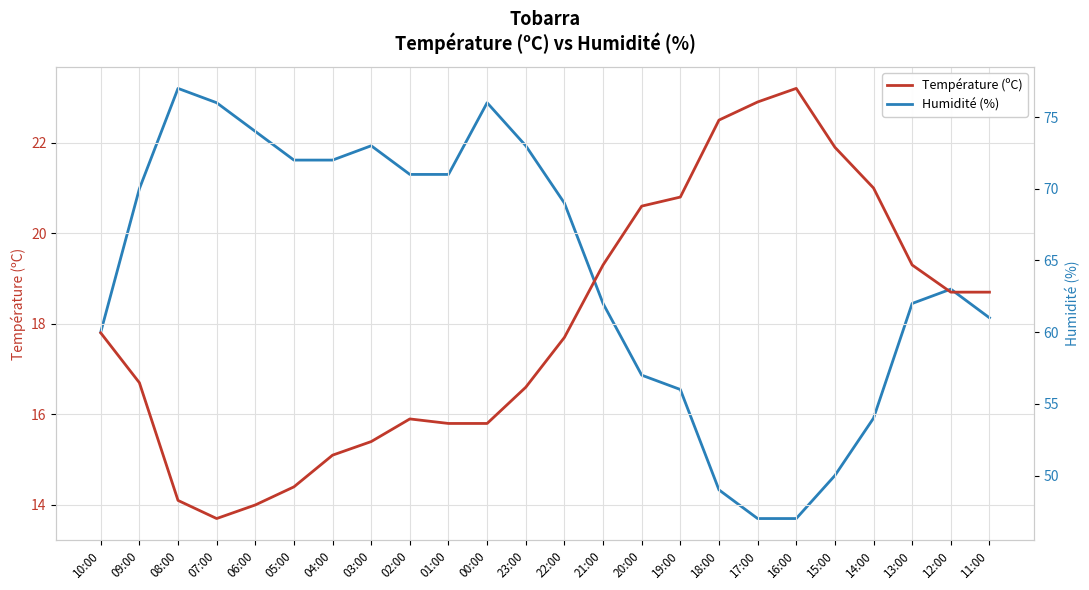

What is the minimum value for Humidité (%)?

47.0